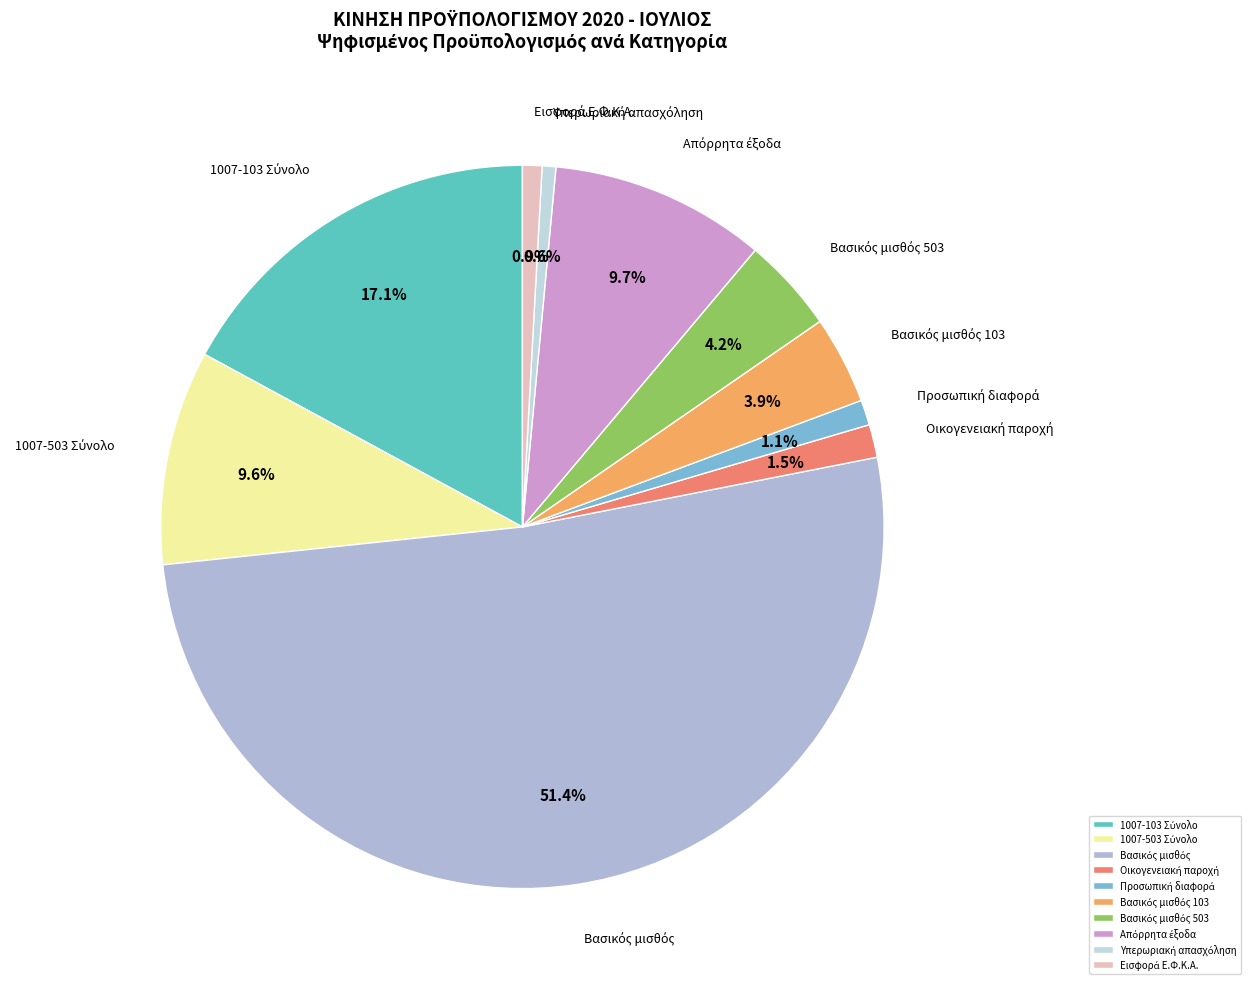

Is there a majority slice in this chart?

Yes